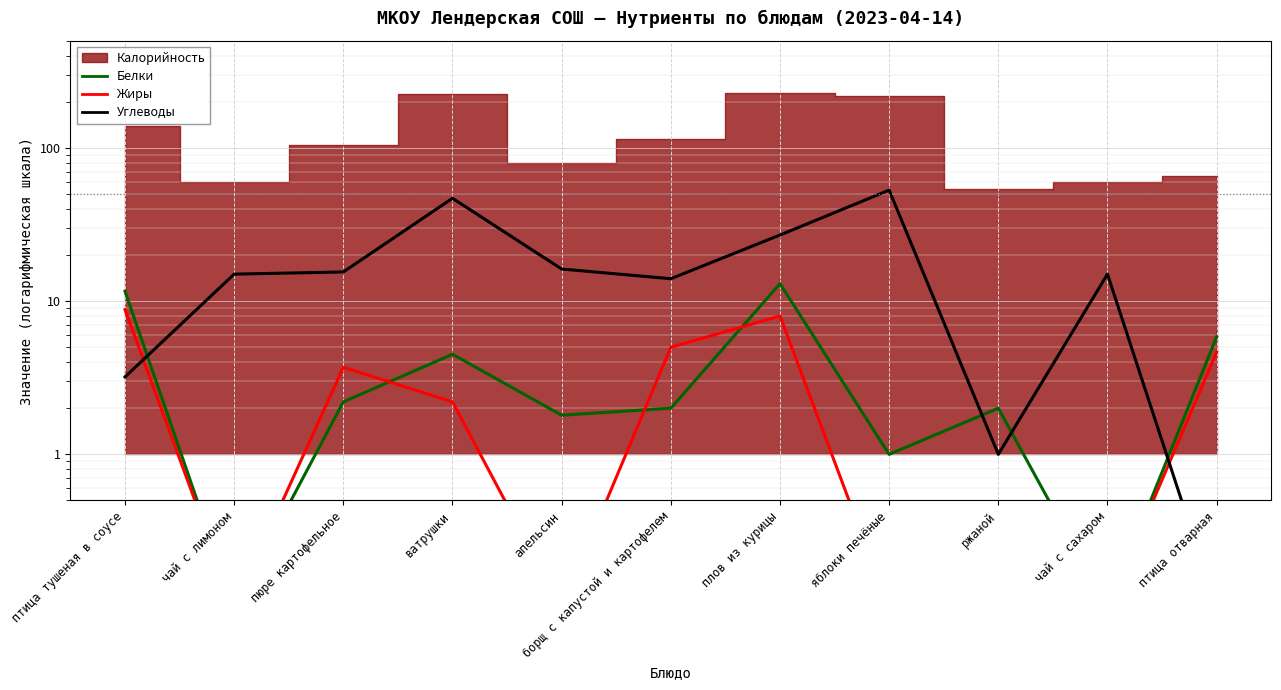

How many lines are shown in the chart?

3